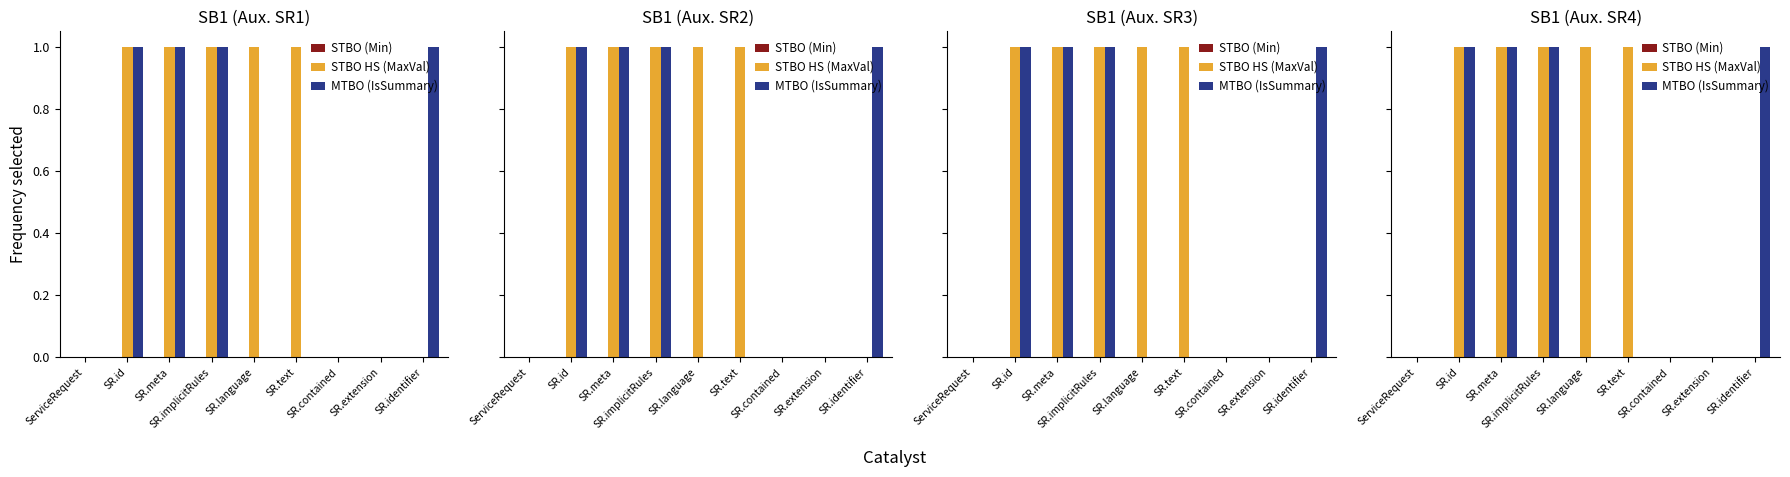

What is the difference between the STBO HS (MaxVal) values at ServiceRequest and SR.meta?

1